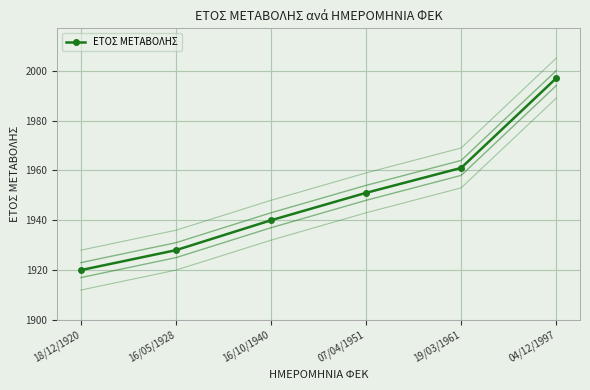

What is the difference between the values at 18/12/1920 and 07/04/1951?

31